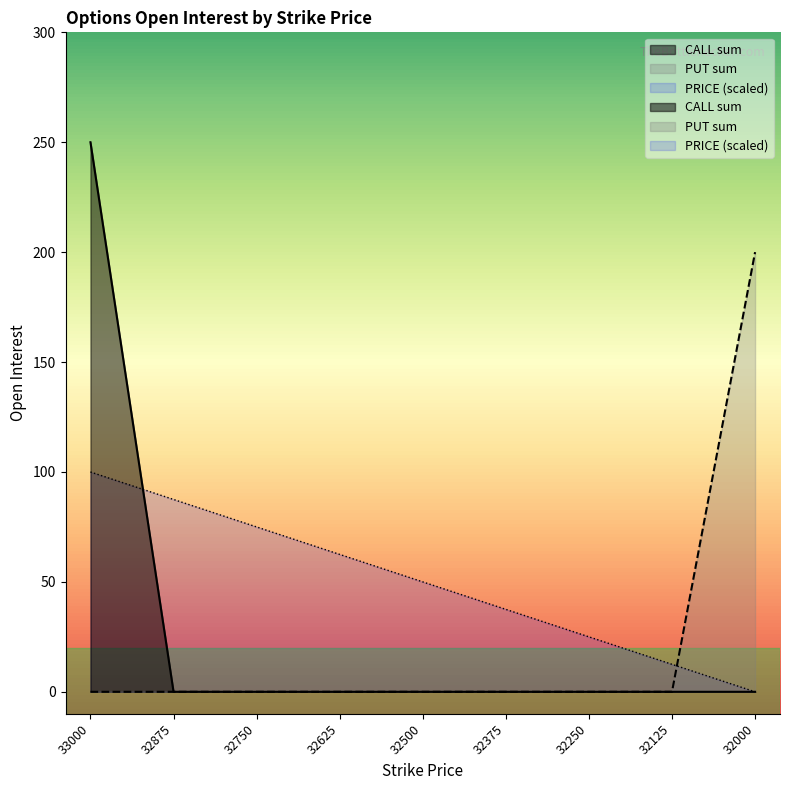

Rank the series by their average value, from lowest to highest.

PUT sum, CALL sum, PRICE